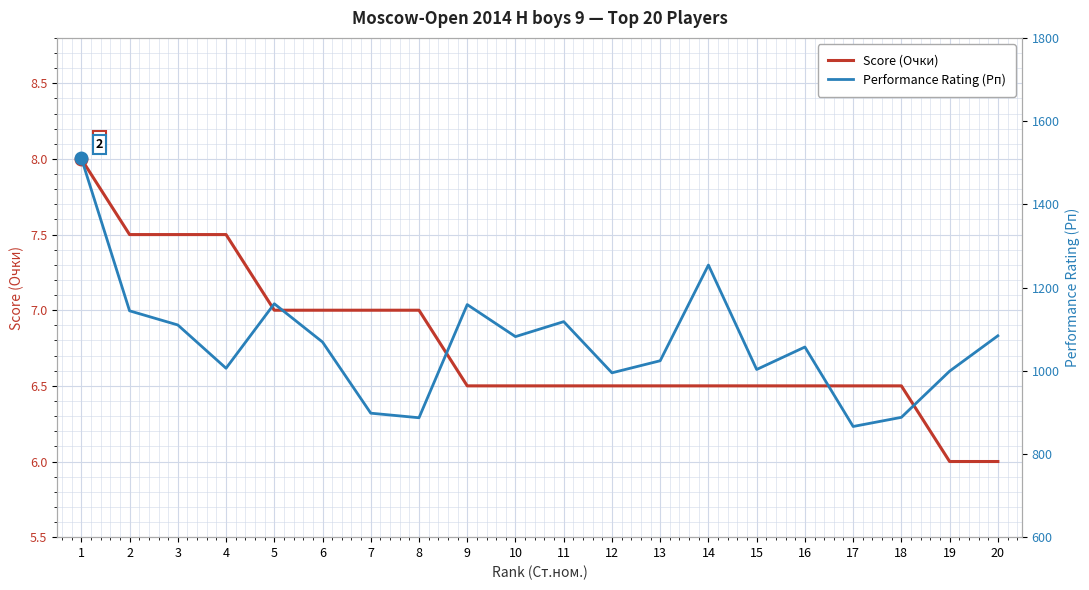

Rank the categories by Performance Rating (Рп) value from lowest to highest.

17, 8, 18, 7, 12, 19, 15, 4, 13, 16, 6, 10, 20, 3, 11, 2, 9, 5, 14, 1